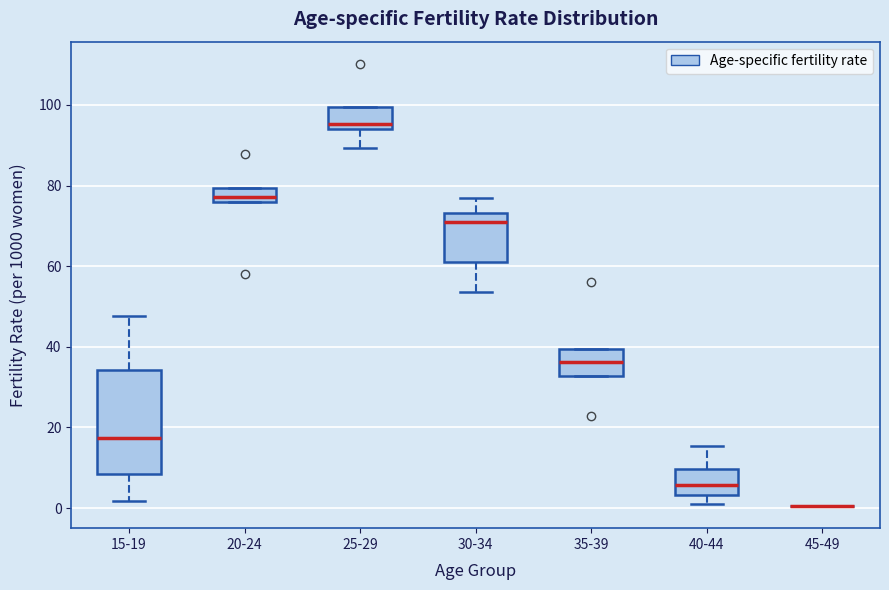

Reading left to right, transcribe this box plot: for each box, give where its median line is, the range the box spans, and where its two whiskers end, as read against the y-axis. The values are not printed on the chart, so give them approximately, as read against the axis.

15-19: median 18, box 8 to 34, whiskers 2 to 48
20-24: median 78, box 76 to 80, whiskers 76 to 80
25-29: median 96, box 94 to 100, whiskers 90 to 100
30-34: median 70, box 62 to 74, whiskers 54 to 78
35-39: median 36, box 32 to 40, whiskers 32 to 40
40-44: median 6, box 4 to 10, whiskers 2 to 16
45-49: box collapsed to a line at 0, whiskers 0 to 0